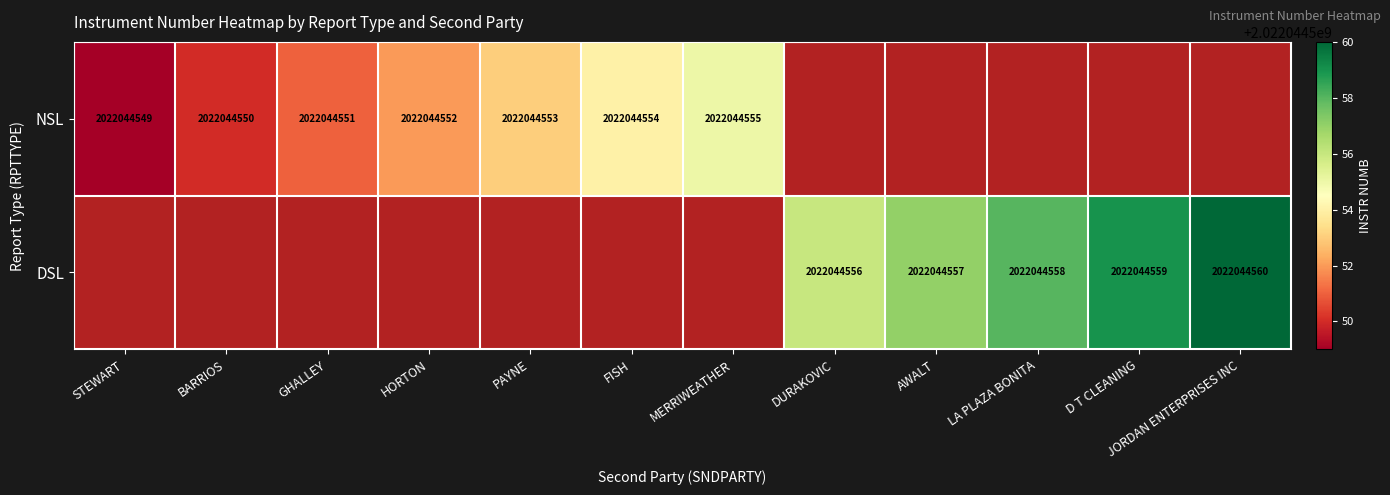

Rank the series by their maximum value, from lowest to highest.

NSL, DSL